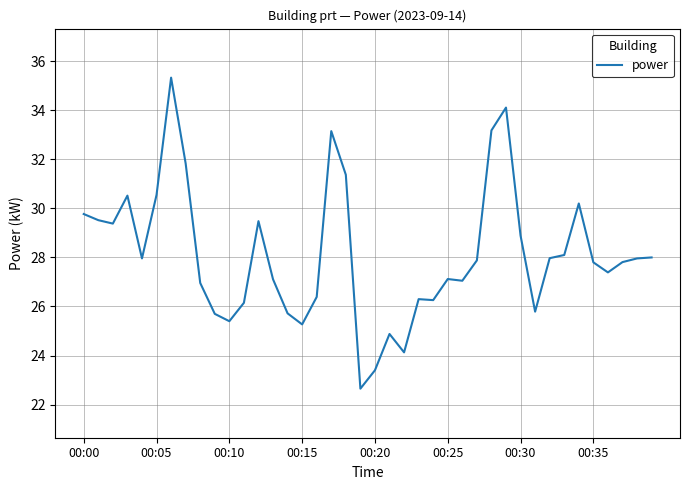

Does the chart have visible grid lines?

Yes